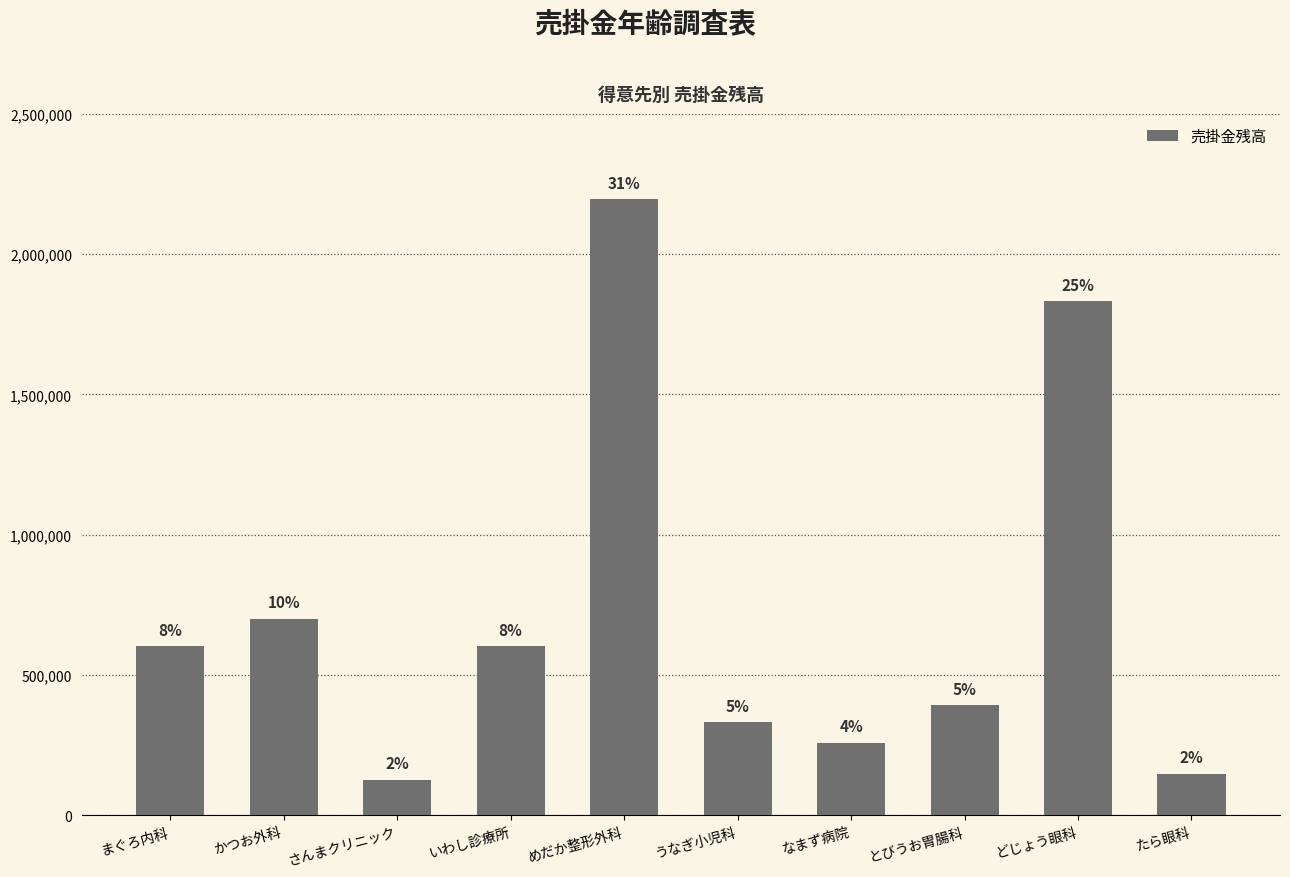

What is the difference between the maximum and minimum values?

2069550